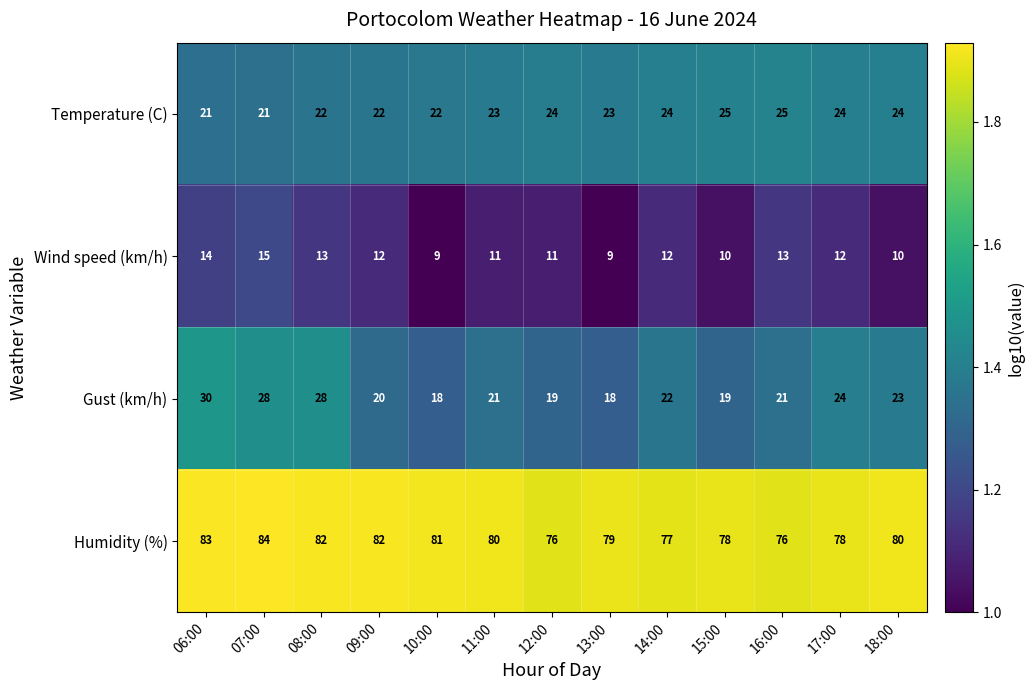

Which series has the largest range (max minus min)?

Gust (km/h)